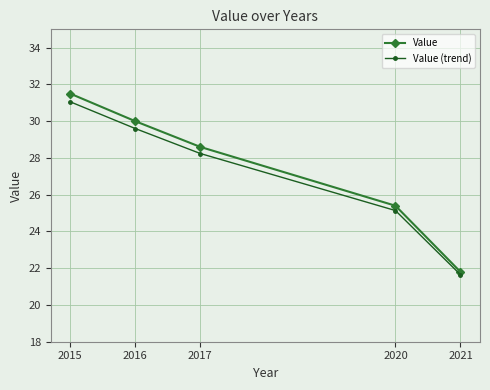

Is this an area chart (filled region under the line)?

No